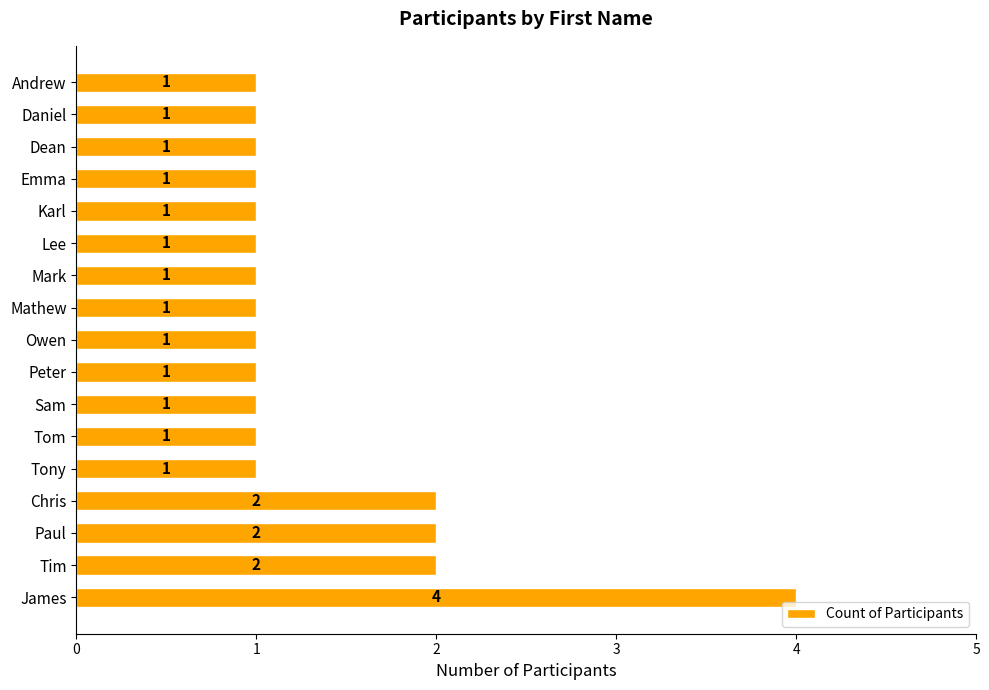

At which category does the chart reach its peak across all series?

James